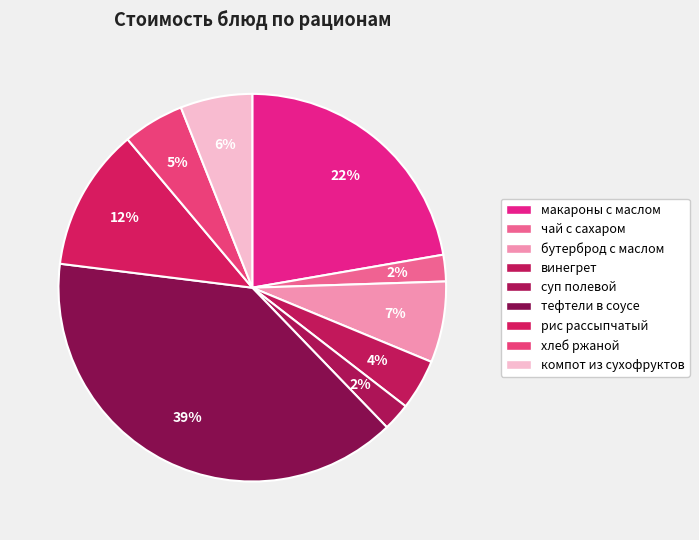

Rank the categories by value from highest to lowest.

тефтели в соусе, макароны с маслом и сахаром, рис рассыпчатый, бутерброд с маслом, сыром, компот из сухофруктов, хлеб ржаной пшеничный, винегрет, суп полевой, чай с сахаром